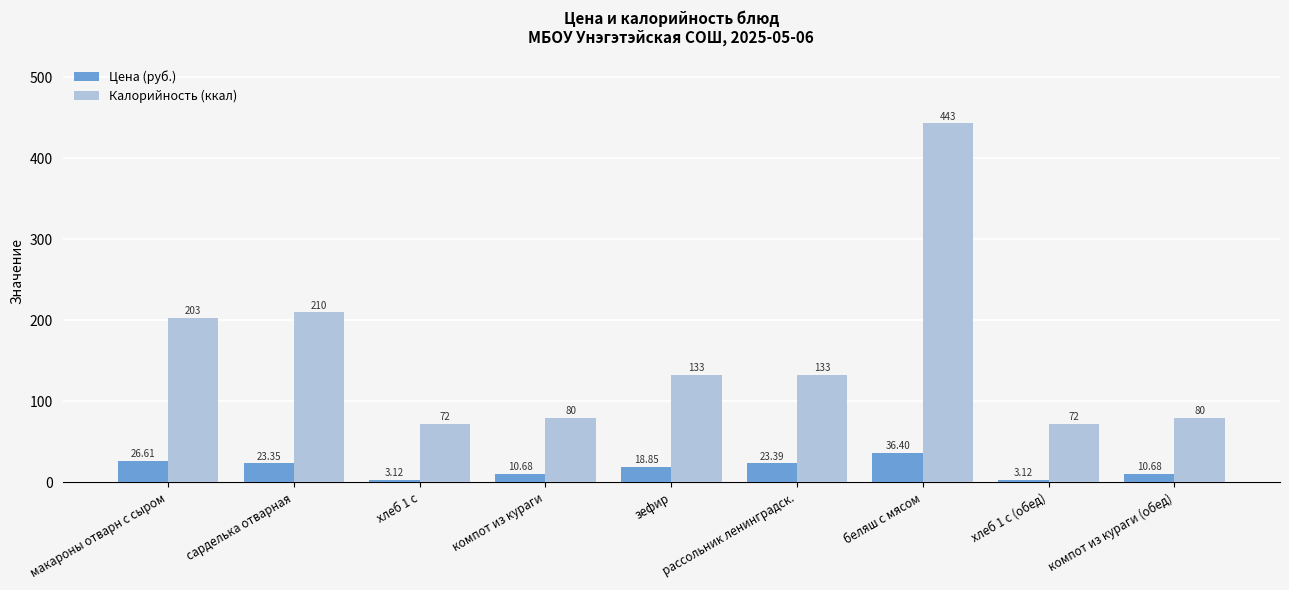

How many data points does each series have?

9